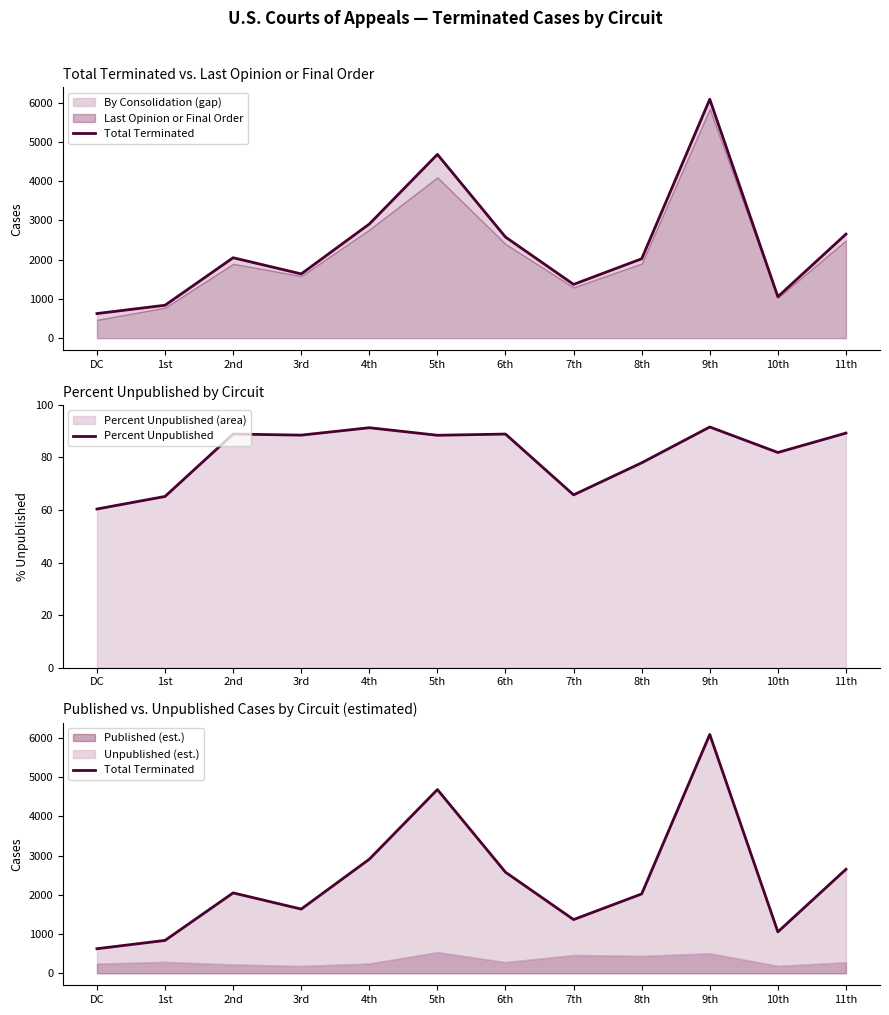

What is the difference between the maximum and minimum values in the Total Terminated series?

5459.0